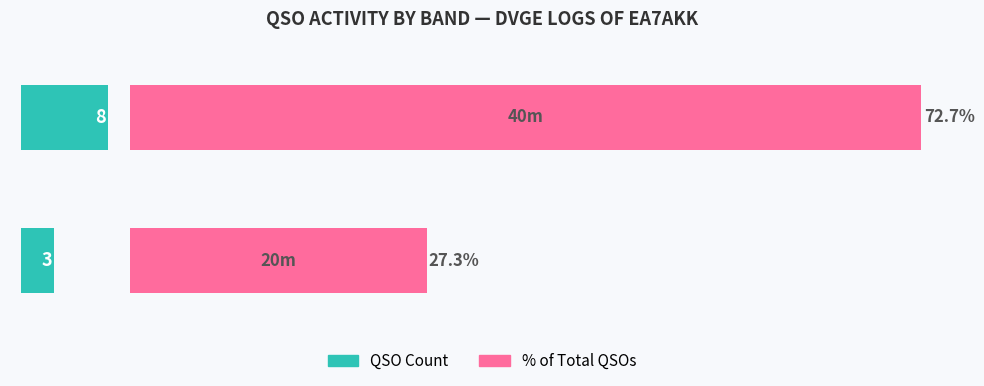

The value of % of Total QSOs at 1 is 72.7. True or false?

True